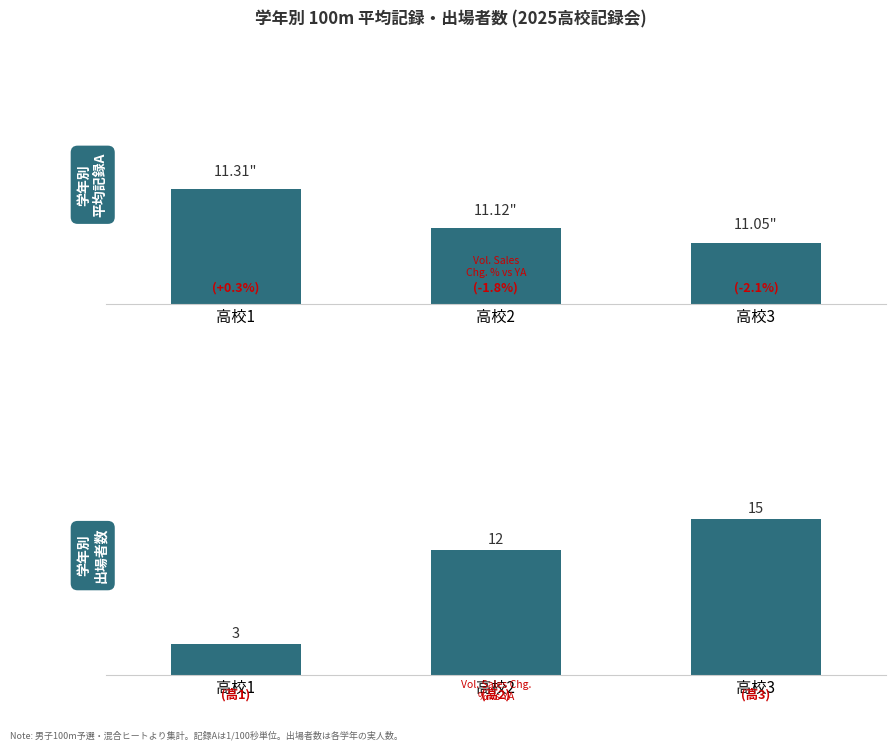

Reading right to left, extract all data points from this chart.

平均記録A: 高校3=1105	高校2=1112	高校1=1131
出場者数: 高校3=15	高校2=12	高校1=3